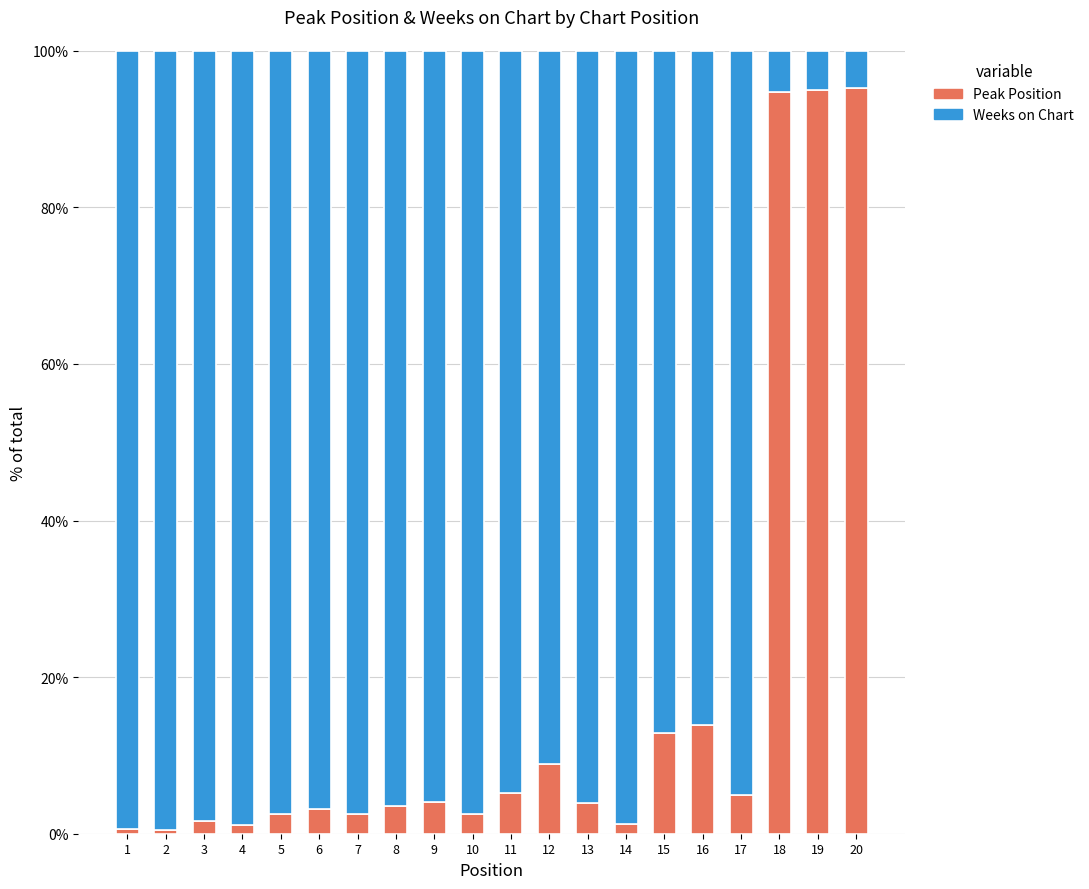

What value does the Peak Position series have at 12?

8.9